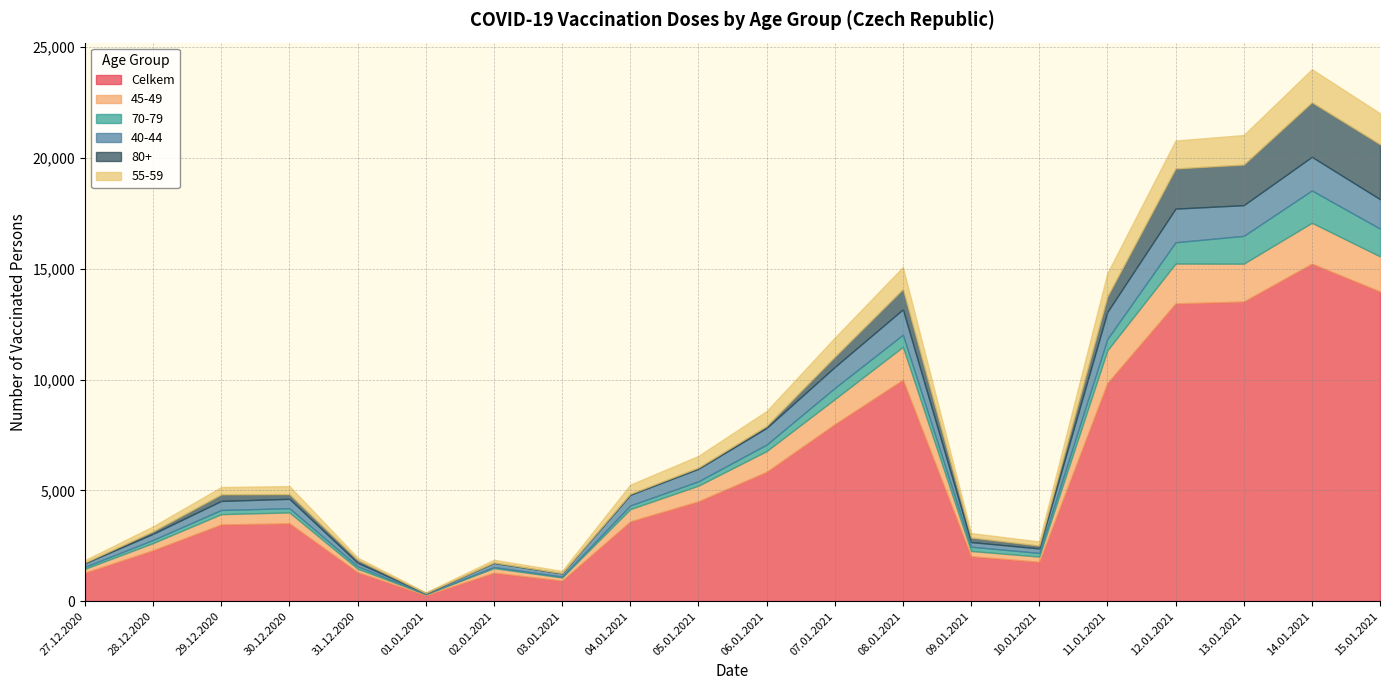

True or false: 70-79 and 40-44 cross at least once.

False